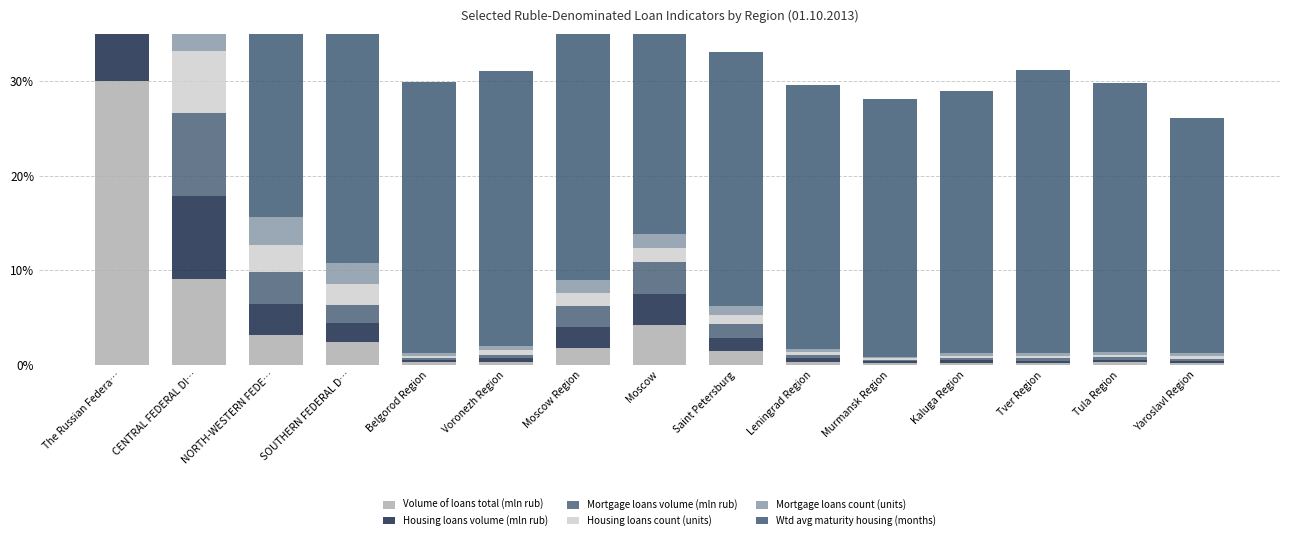

What is the value of the Housing loans count (units) bar at the 4th from the left?

2.2